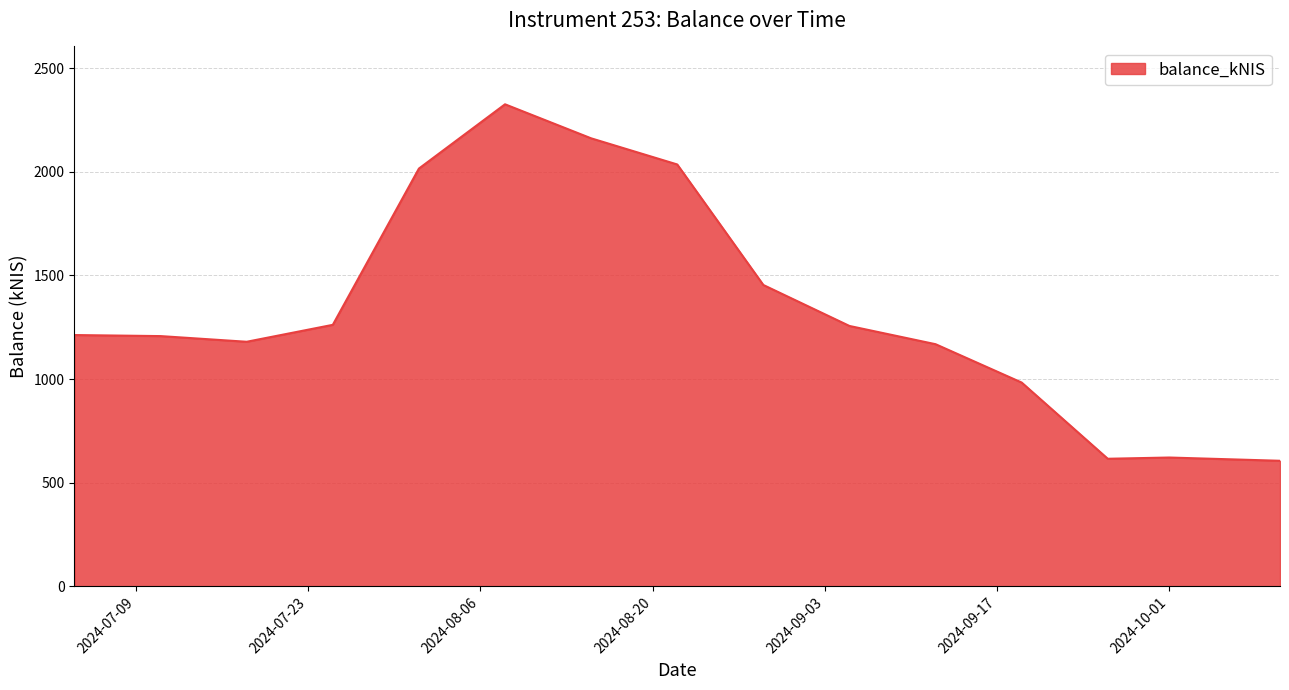

What is the smallest value displayed?

605.9